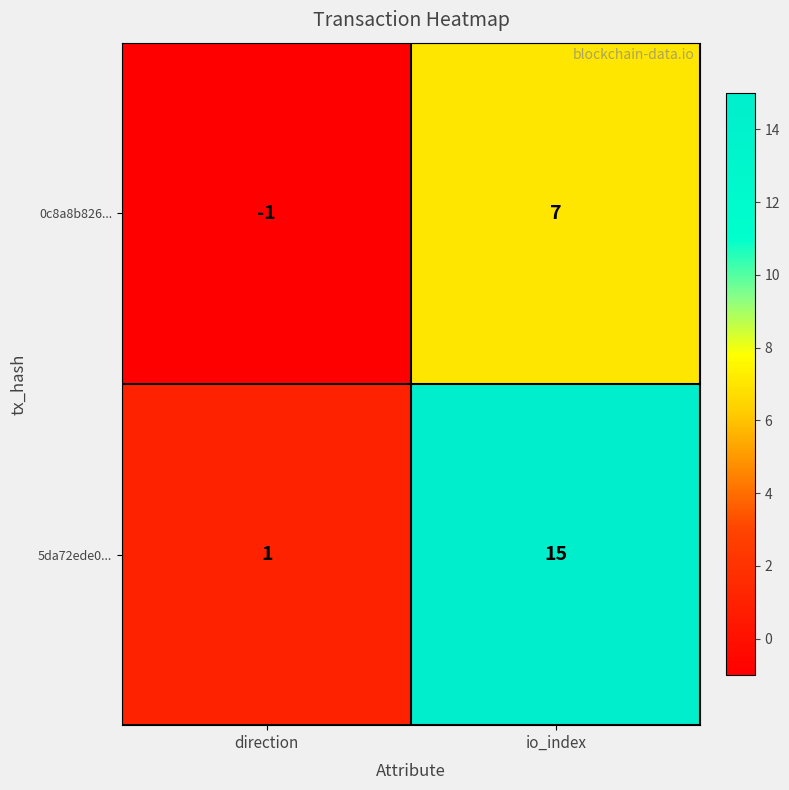

The 5da72ede0... series shows 1 at direction. True or false?

True